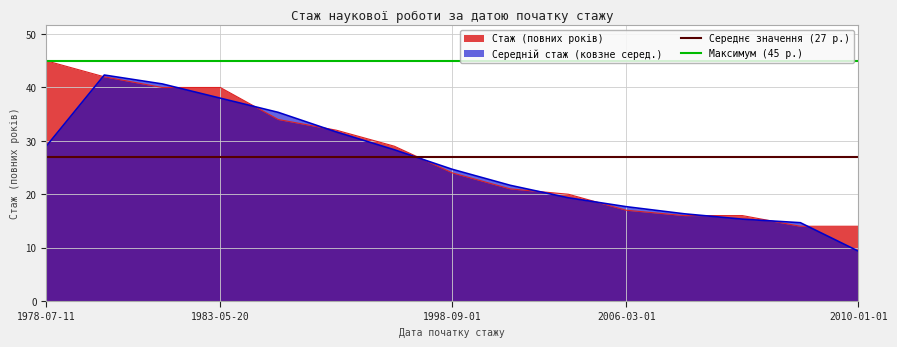

What is the minimum value for Середній стаж (ковзне серед.)?

9.3